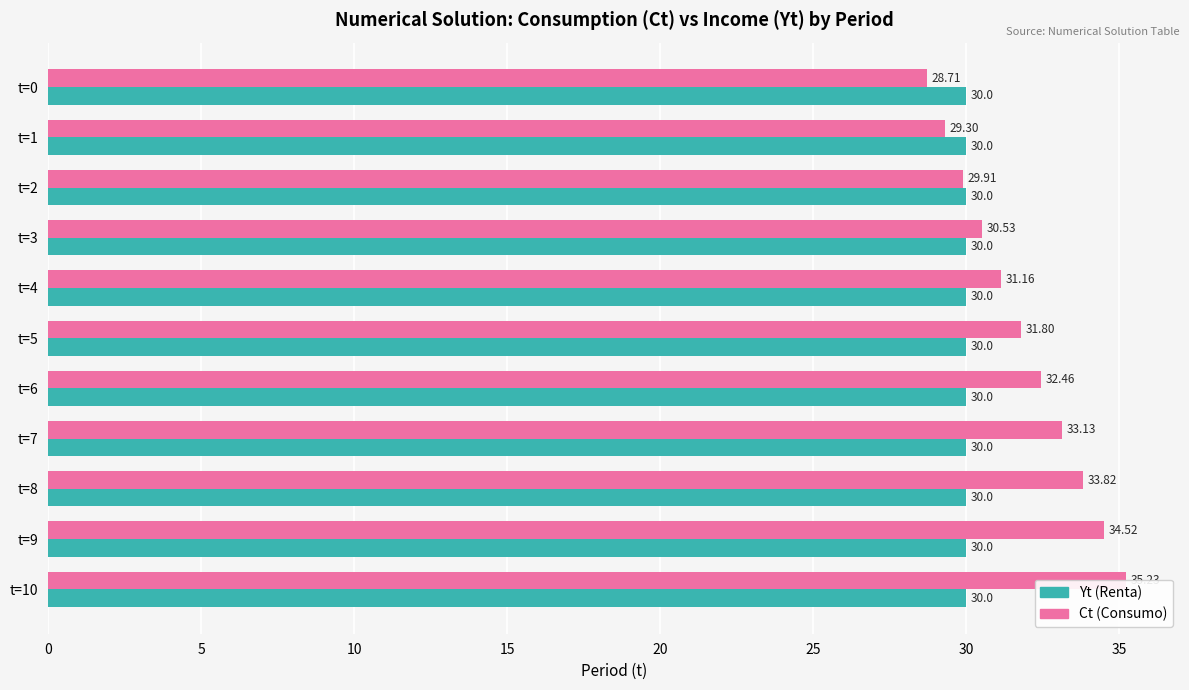

Does the chart contain any negative values?

No